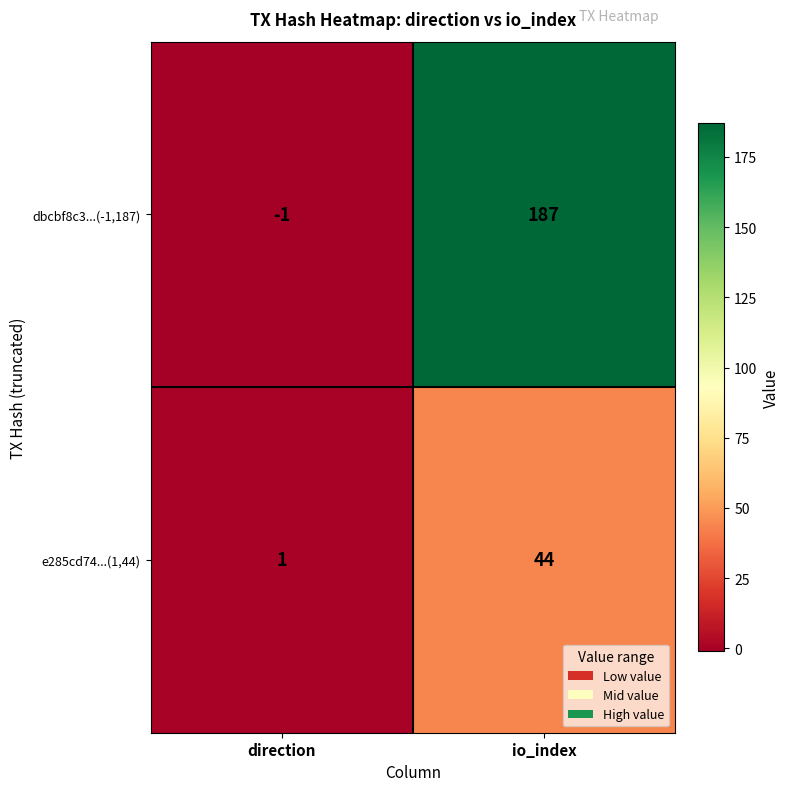

Which label corresponds to the largest value in the chart?

io_index